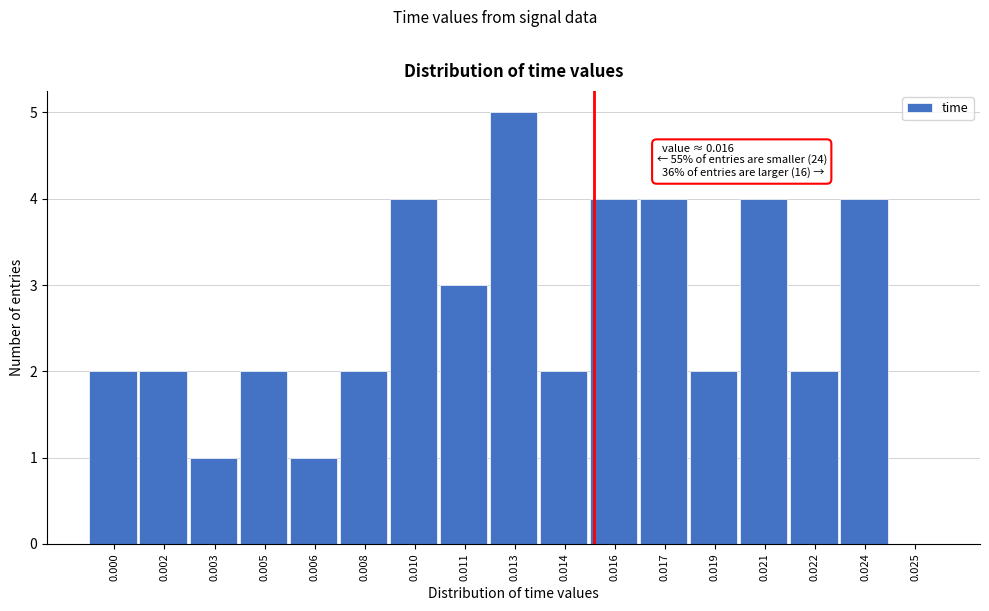

Reading left to right, transcribe all the data shown in this chart.

0.000=2	0.002=2	0.003=1	0.005=2	0.006=1	0.008=2	0.010=4	0.011=3	0.013=5	0.014=2	0.016=4	0.017=4	0.019=2	0.021=4	0.022=2	0.024=4	0.025=0